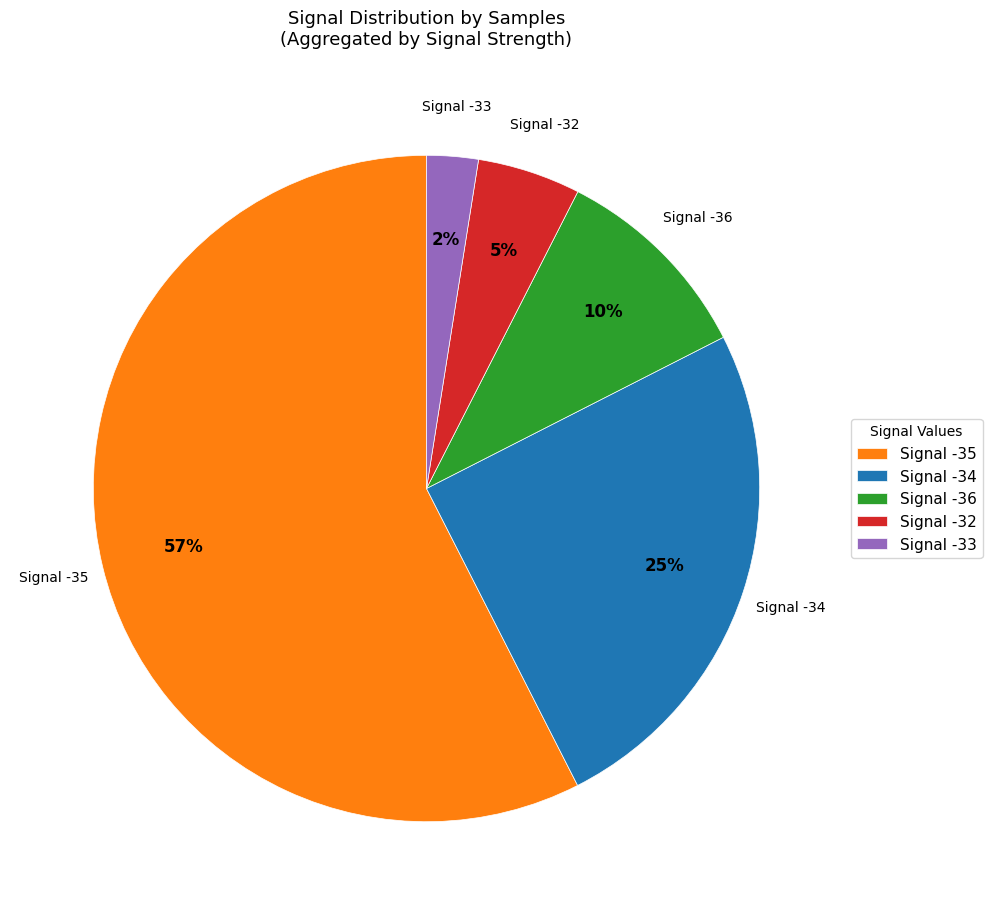

Between Signal -36 and Signal -34, which is larger?

Signal -34